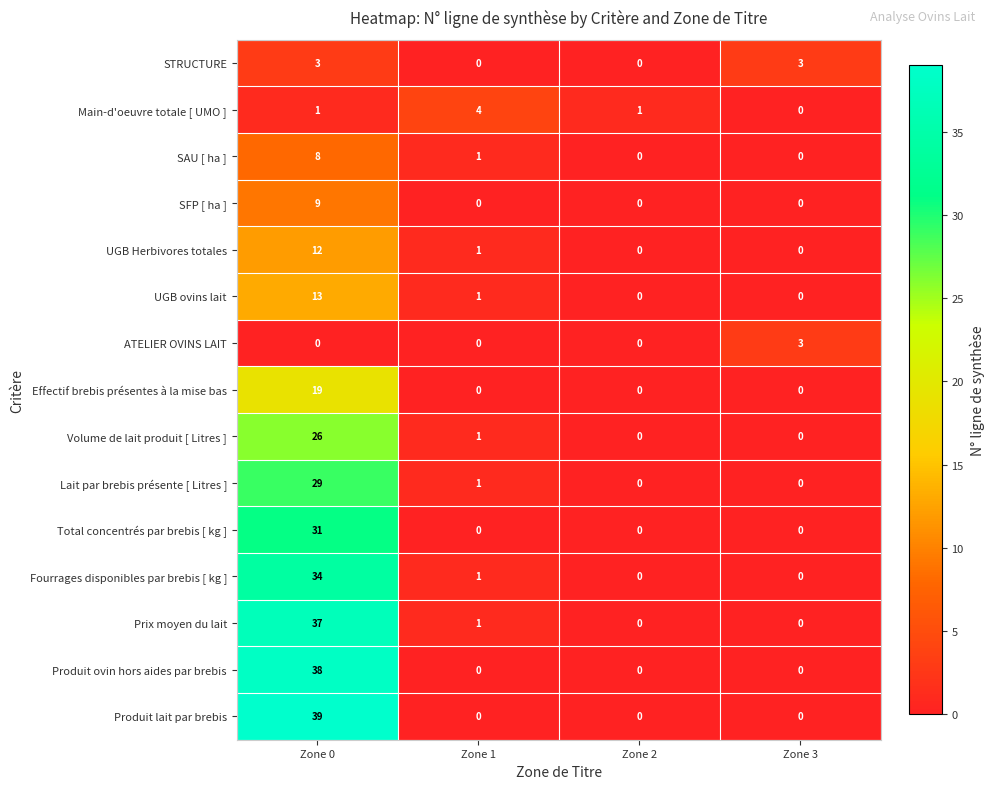

What is the spread (max minus min) of values at Zone 2?

1